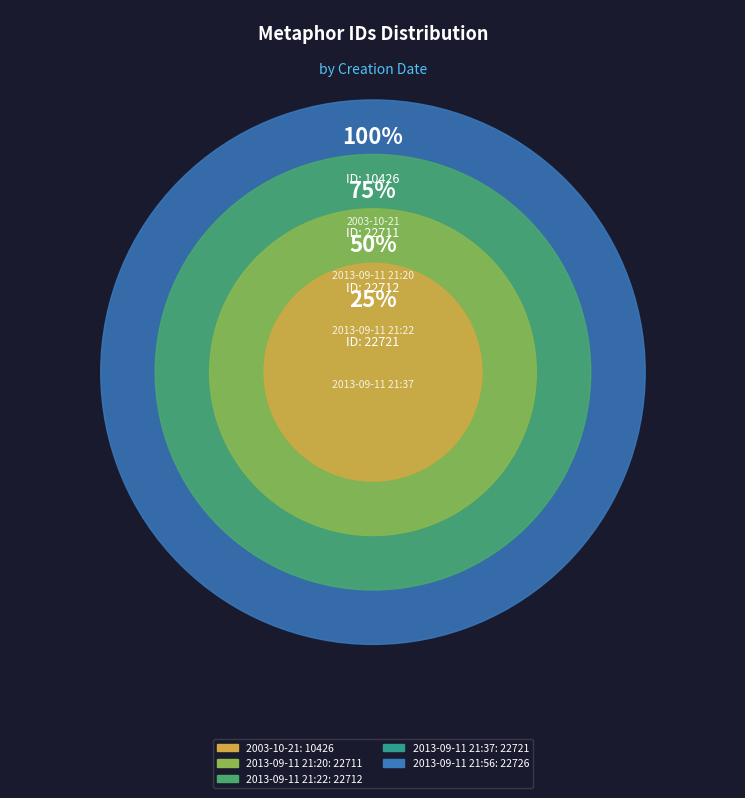

How many segments does this pie chart have?

5